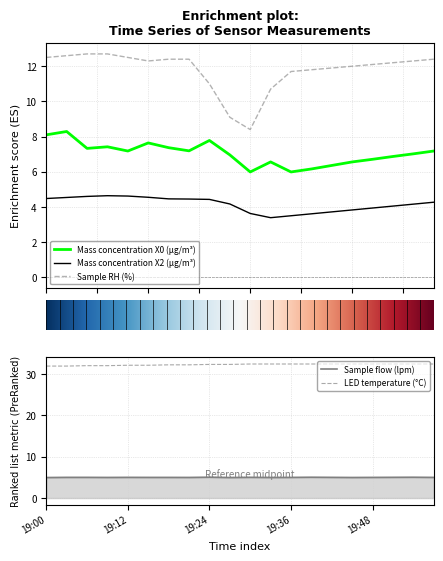

Is the value of Mass concentration X0 (μg/m³) at 19:42 greater than the value of LED temperature (°C) at 19:36?

No